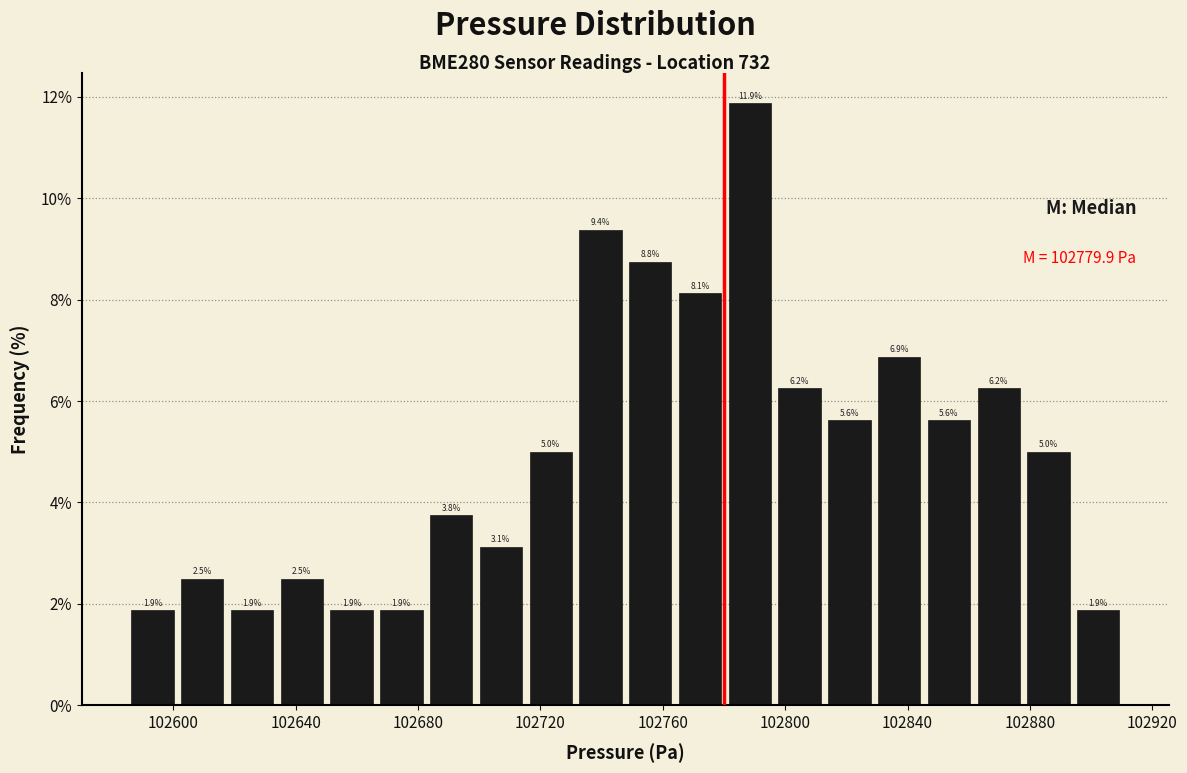

Around what value on the x-axis is the tallest bar? Give the approximate position of its centre, as read against the axis.

102790